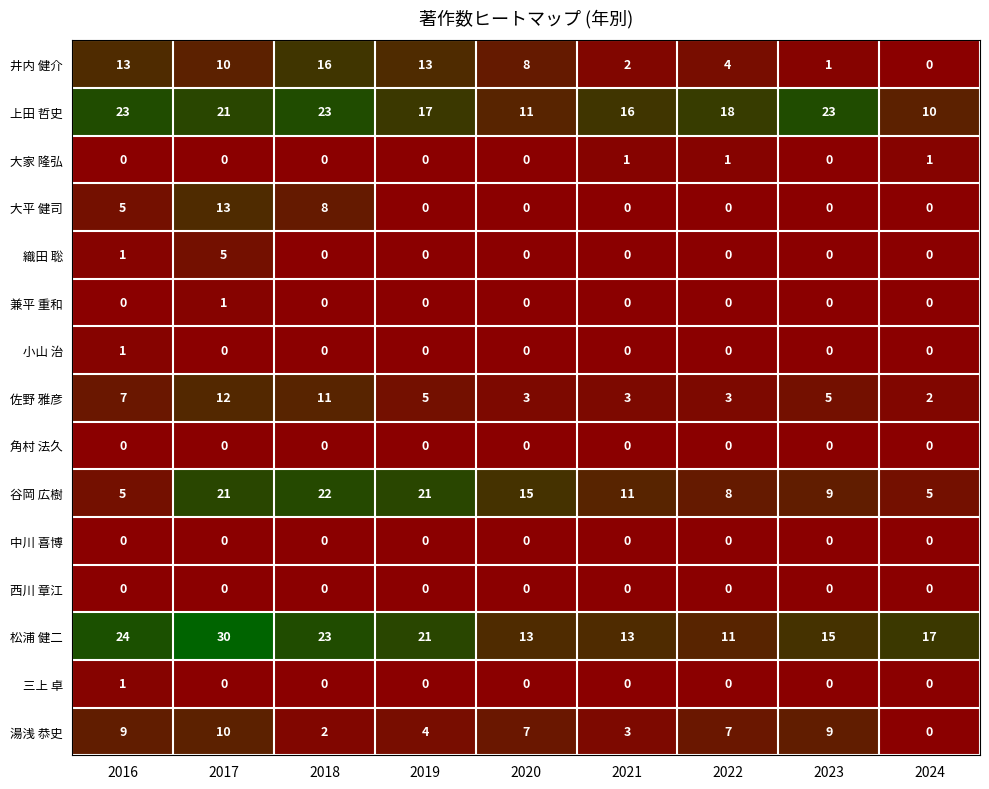

Which series has the largest total across all categories?

松浦 健二